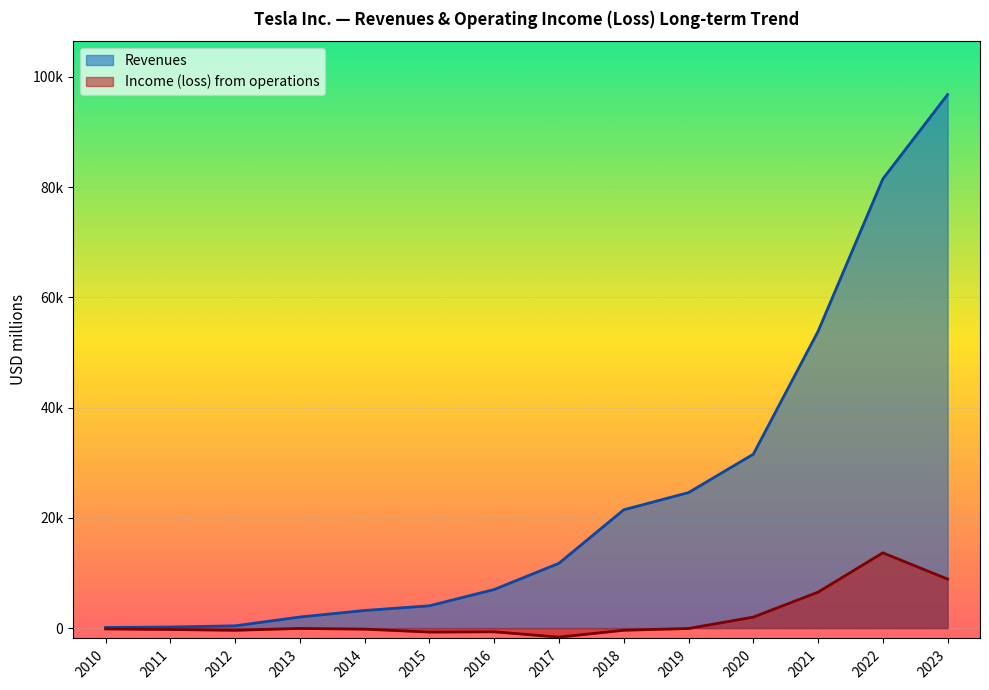

Where is the first local minimum for Income (loss) from operations?

2017